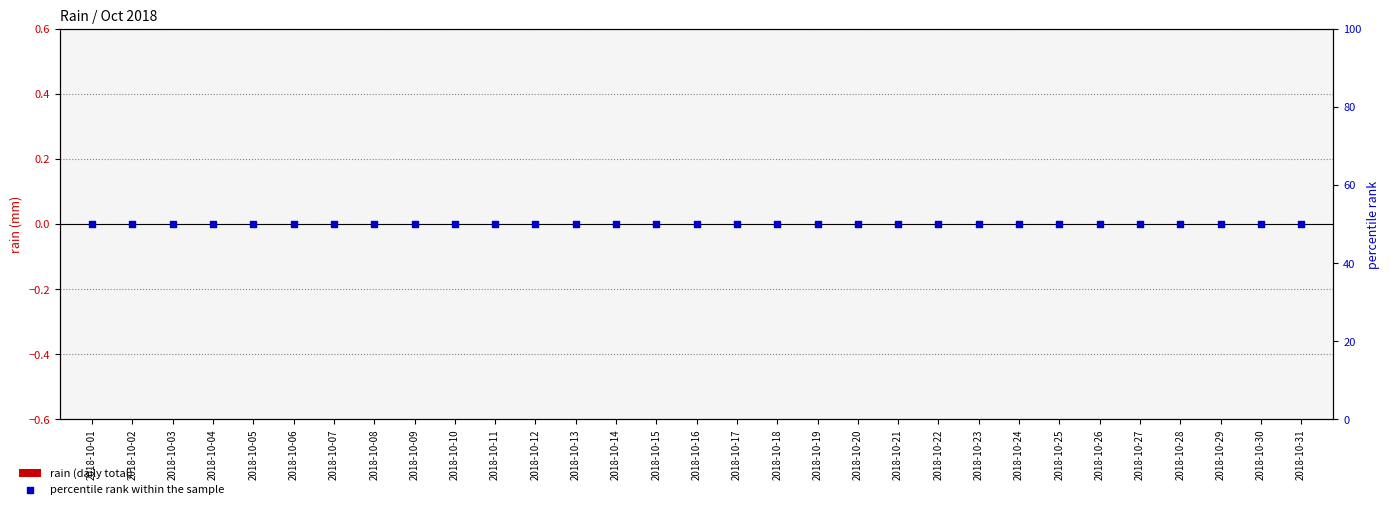

What are all the series names shown in the legend?

rain (daily total), percentile rank within the sample